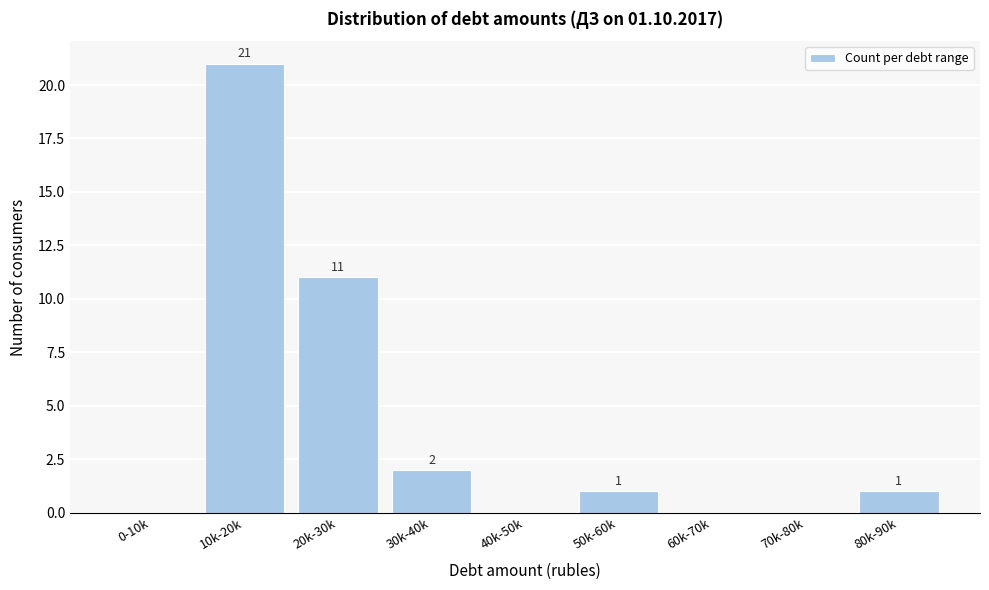

Reading right to left, list all the values displayed in this chart.

80k-90k=1	70k-80k=0	60k-70k=0	50k-60k=1	40k-50k=0	30k-40k=2	20k-30k=11	10k-20k=21	0-10k=0